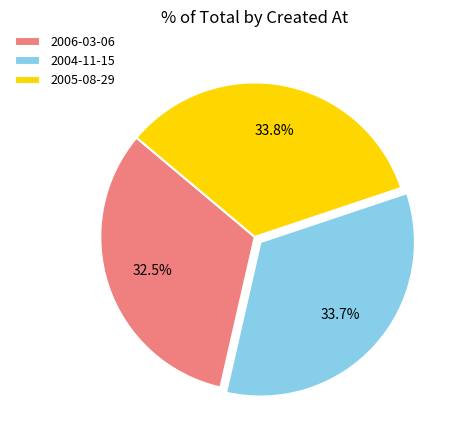

To the nearest percent, what is the difference between the largest and smallest slice percentages?

1%